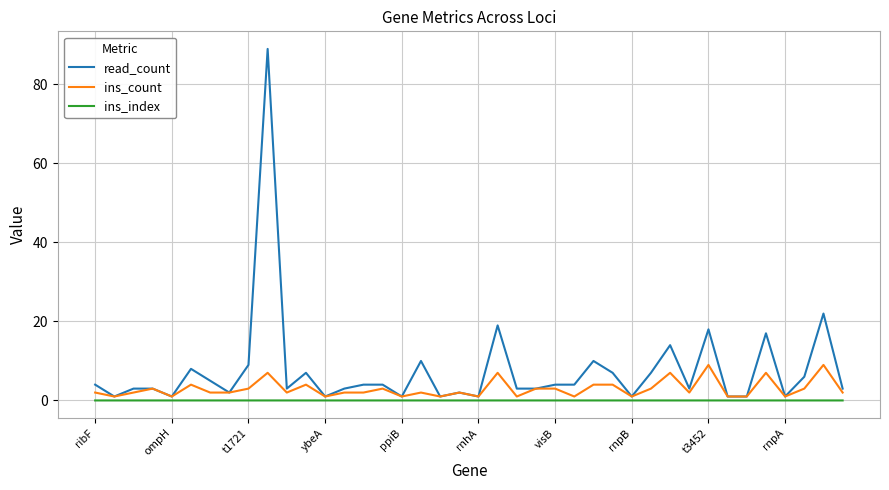

List the series in order of their peak value, lowest first.

ins_index, ins_count, read_count